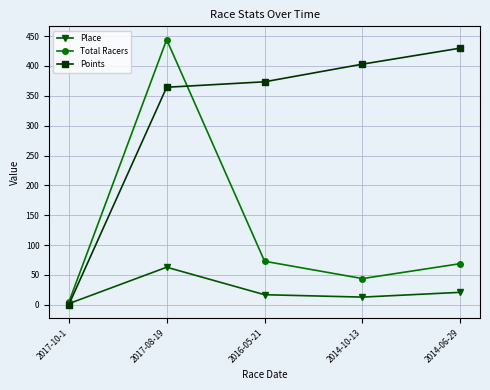

What is the label of the 3rd point from the left?

2016-05-21